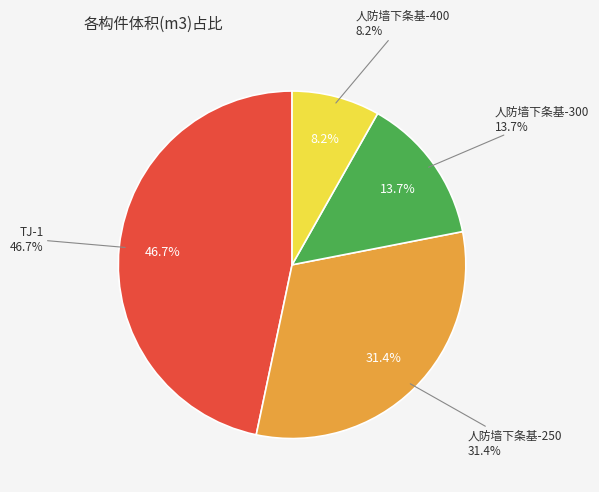

To the nearest percent, what is the difference between the largest and smallest slice percentages?

39%